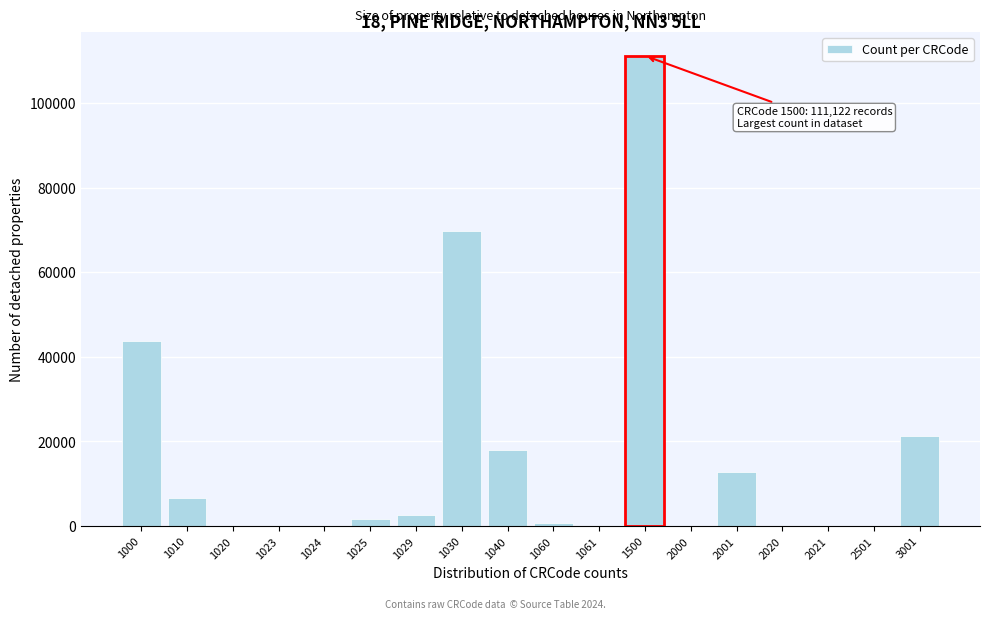

What is the ratio of the value at 1010 to the value at 2001?

0.5